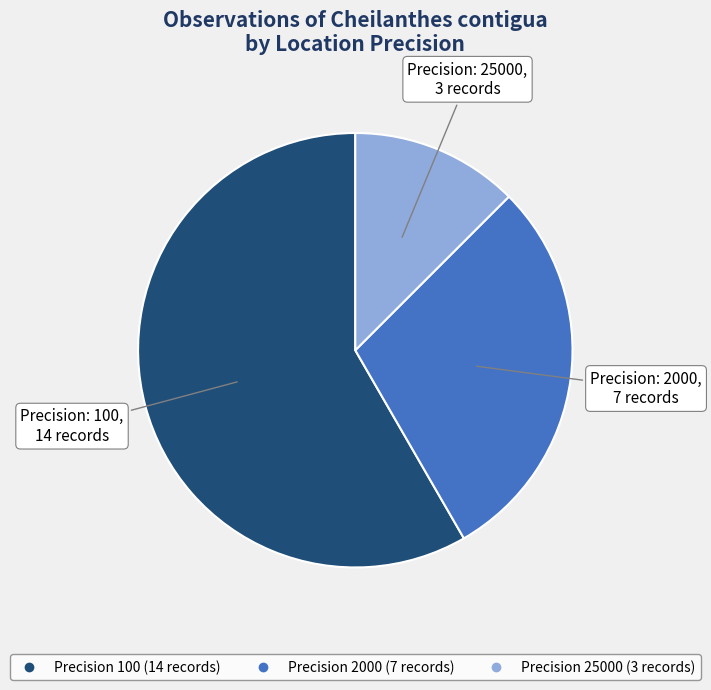

Does any single category account for the majority?

Yes